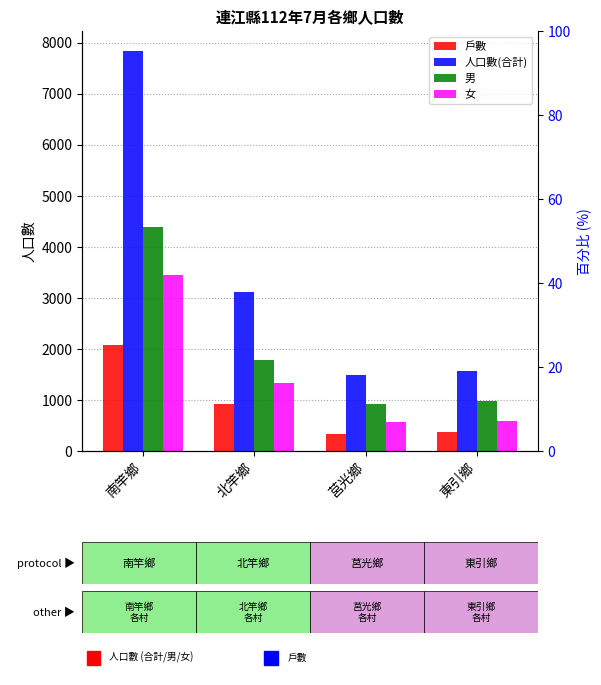

Reading left to right, what are all the values shown in this chart?

戶數: 2075	914	341	365
人口數(合計): 7834	3120	1487	1564
男: 4382	1786	923	975
女: 3452	1334	564	589